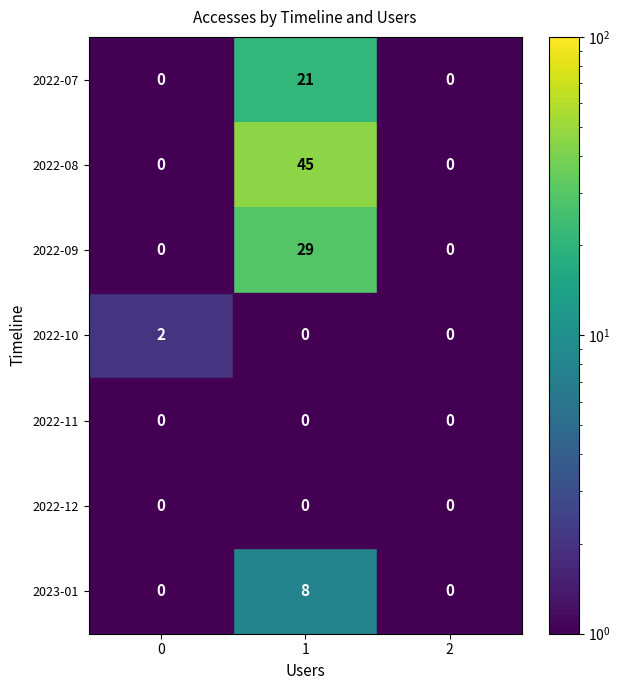

Which series has the largest total across all categories?

2022-08